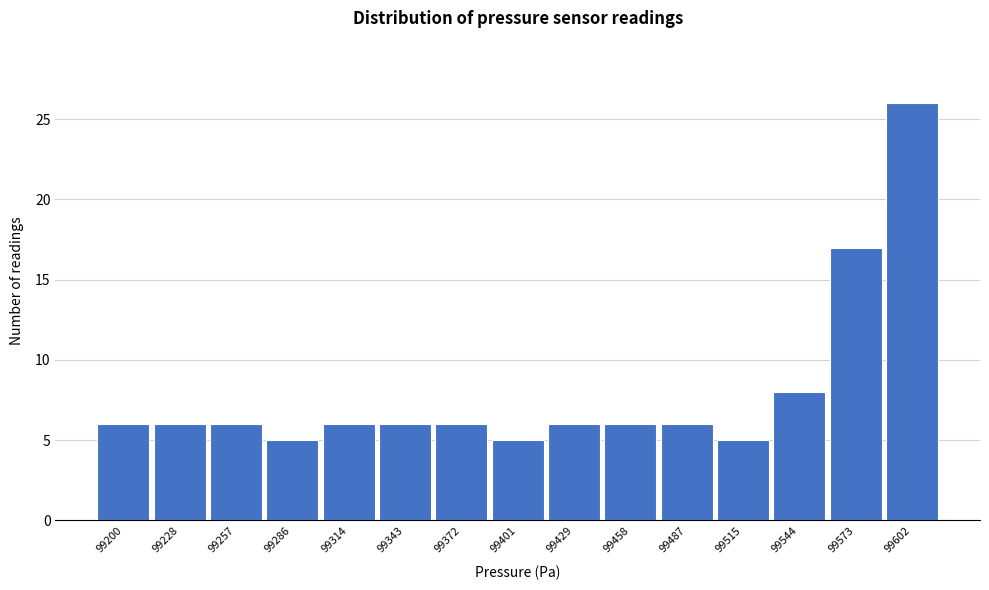

Reading left to right, transcribe all the data shown in this chart.

99200=6	99228=6	99257=6	99286=5	99314=6	99343=6	99372=6	99401=5	99429=6	99458=6	99487=6	99515=5	99544=8	99573=17	99602=26